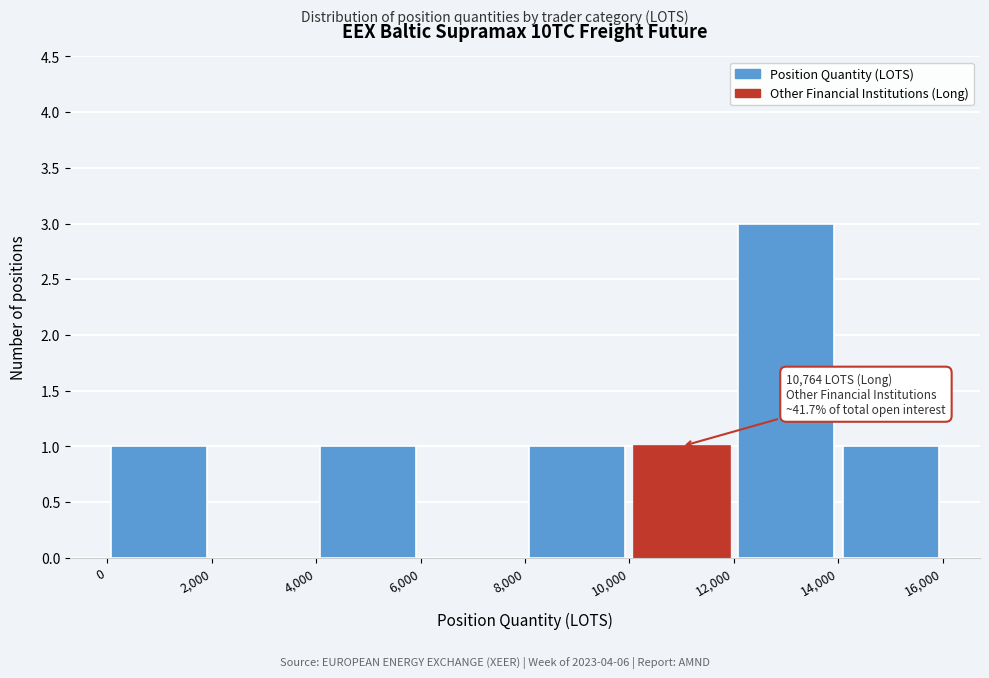

Which range on the x-axis has the tallest bar?

12,000 to 14,000